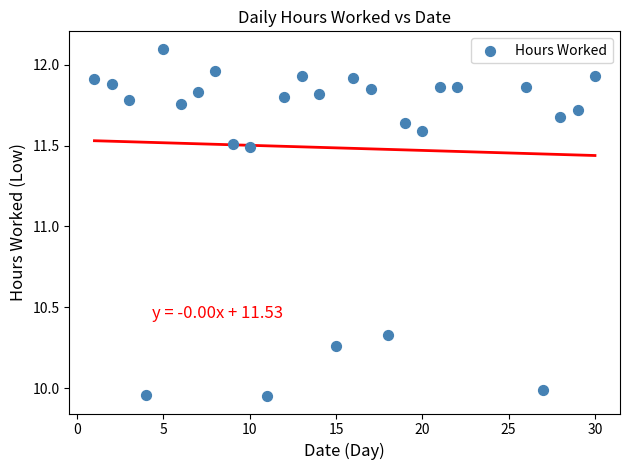

What is the range of X values (max minus min)?

29.0